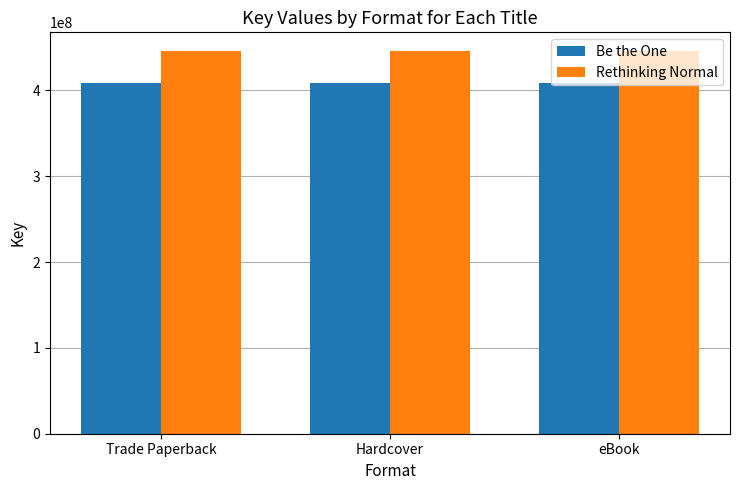

How many bars are there in total?

6